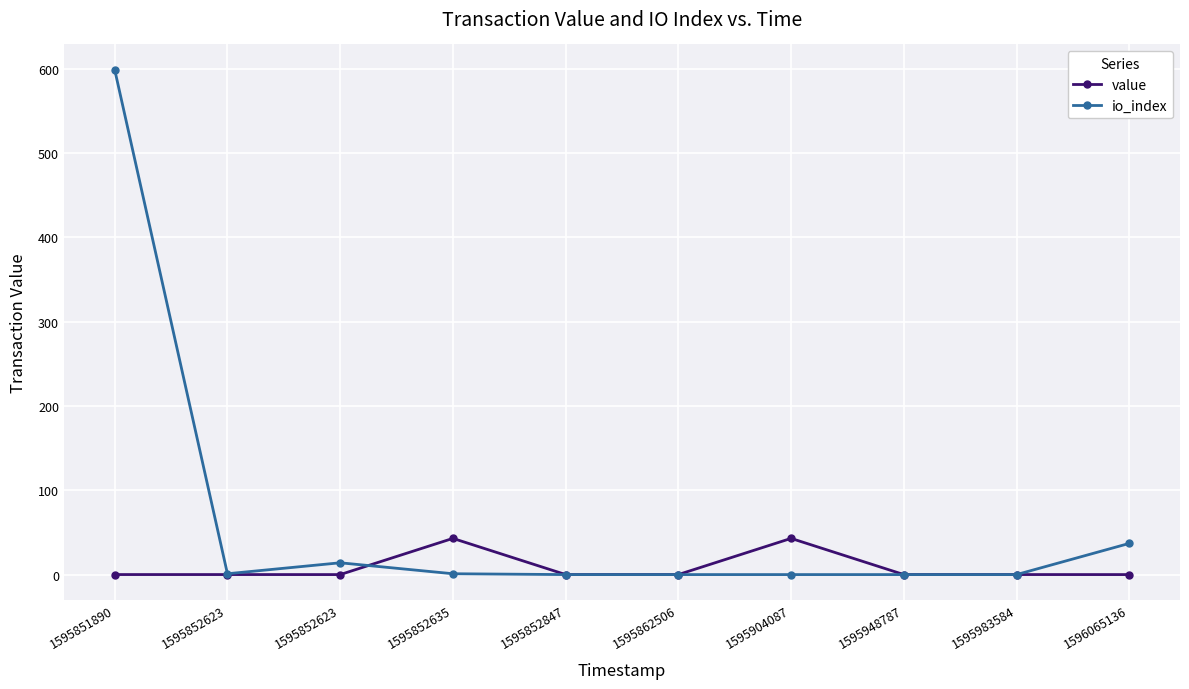

At which label does io_index first exceed 1?

1595851890